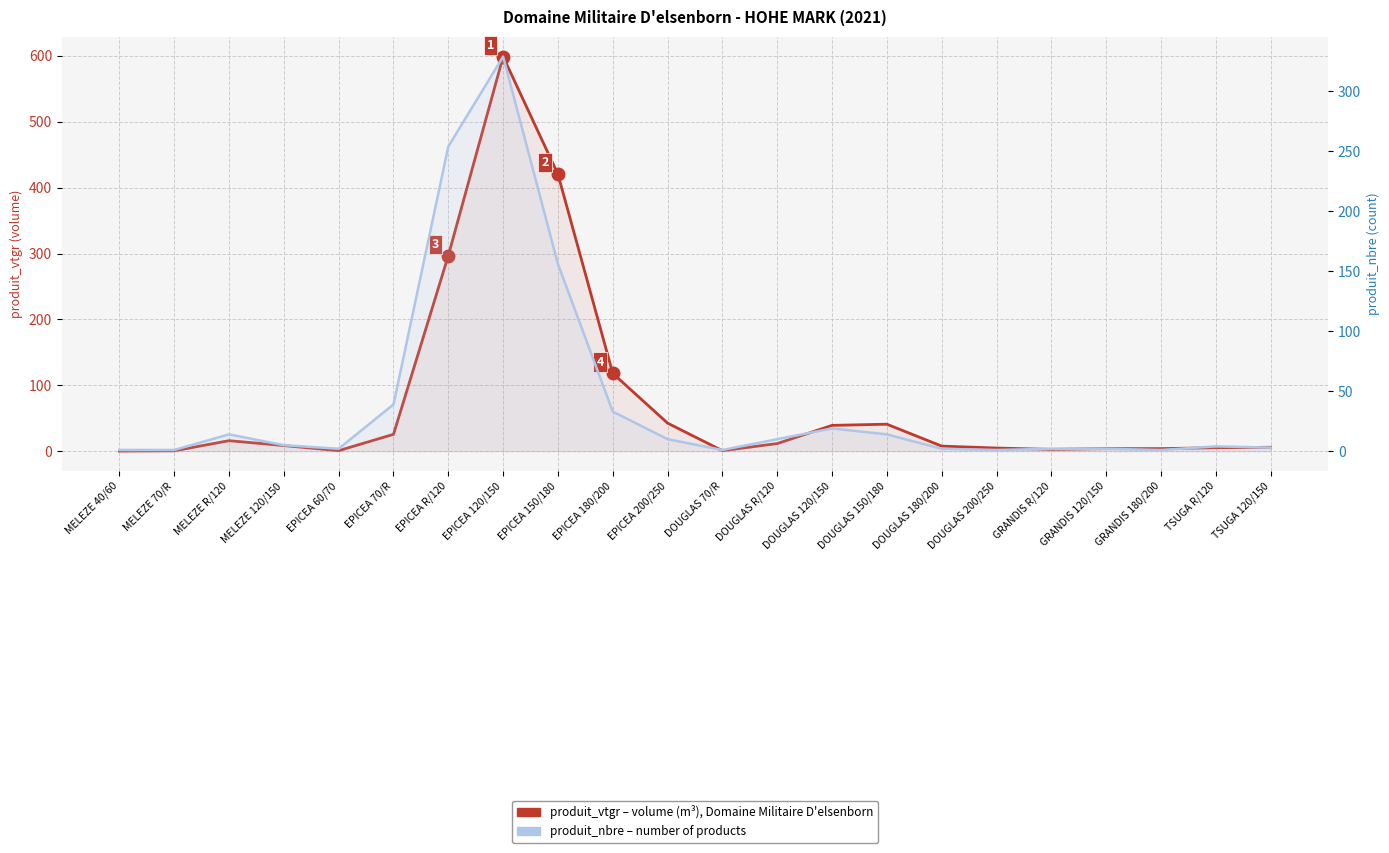

What is the sum of the produit_nbre (count) values at DOUGLAS 70/R and DOUGLAS R/120?

11.0